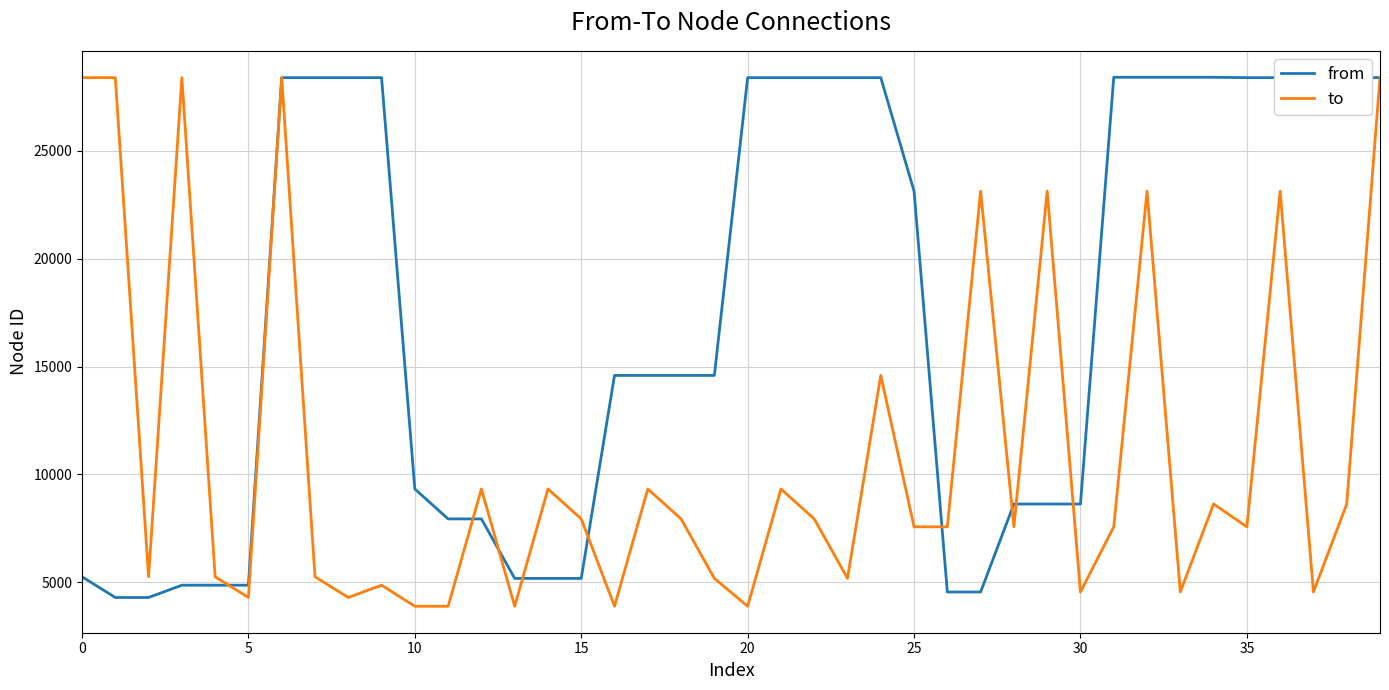

Which series has the largest total across all categories?

from